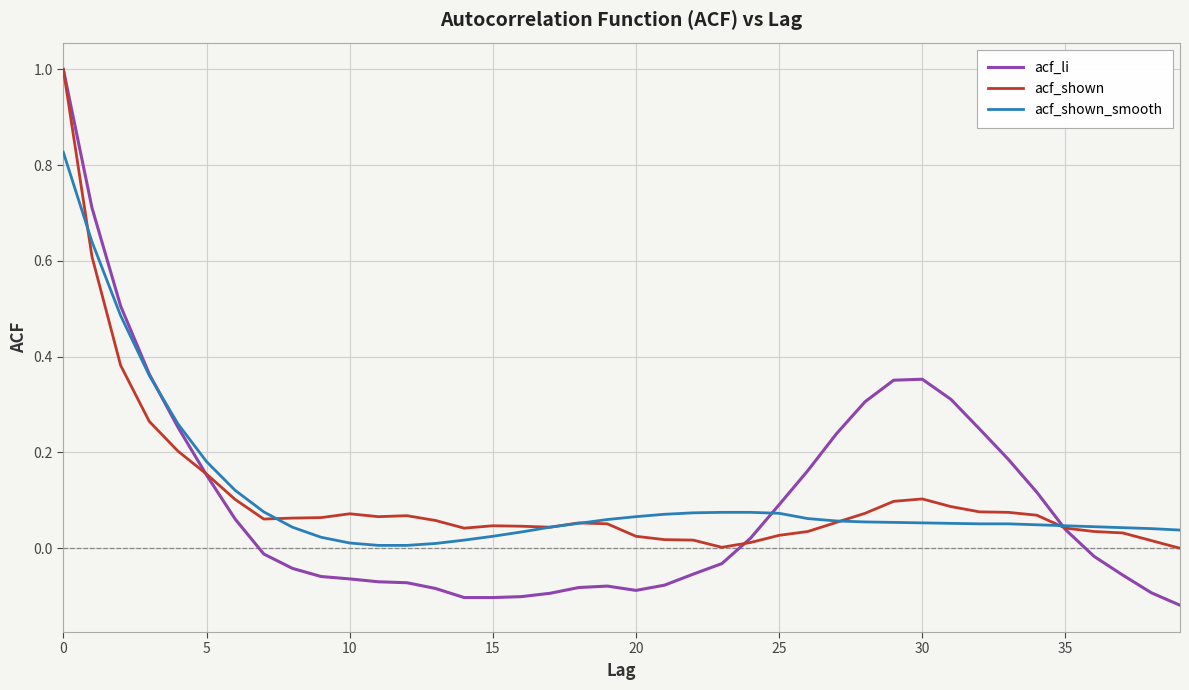

What is the highest value of the acf_shown series?

1.0